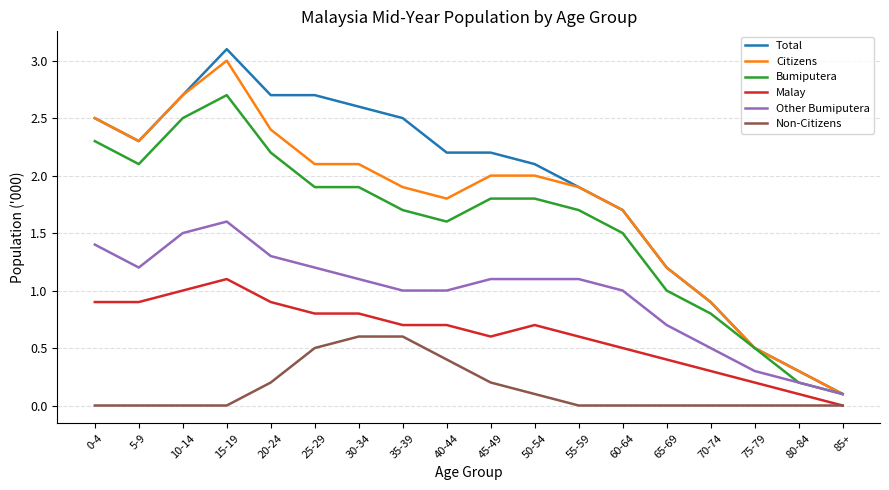

True or false: Citizens and Malay cross at least once.

False